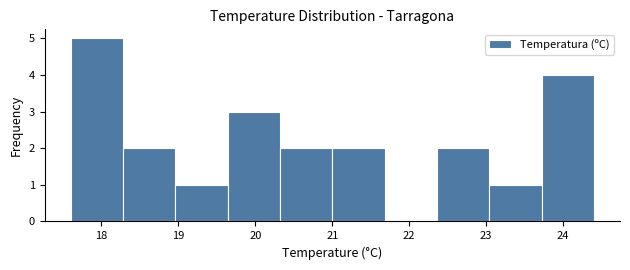

Which range on the x-axis has the tallest bar?

17.60 to 18.28